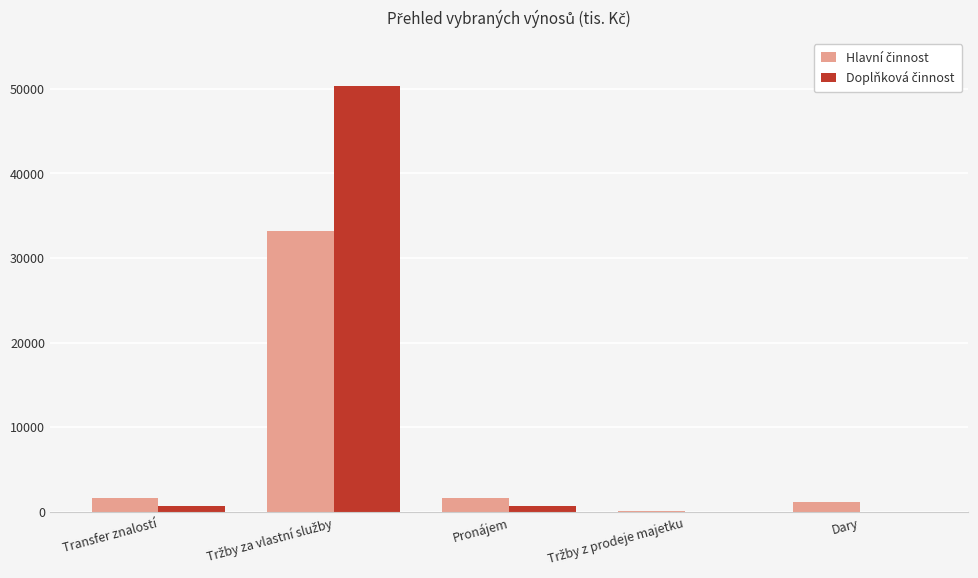

What position from the left is Tržby za vlastní služby?

2